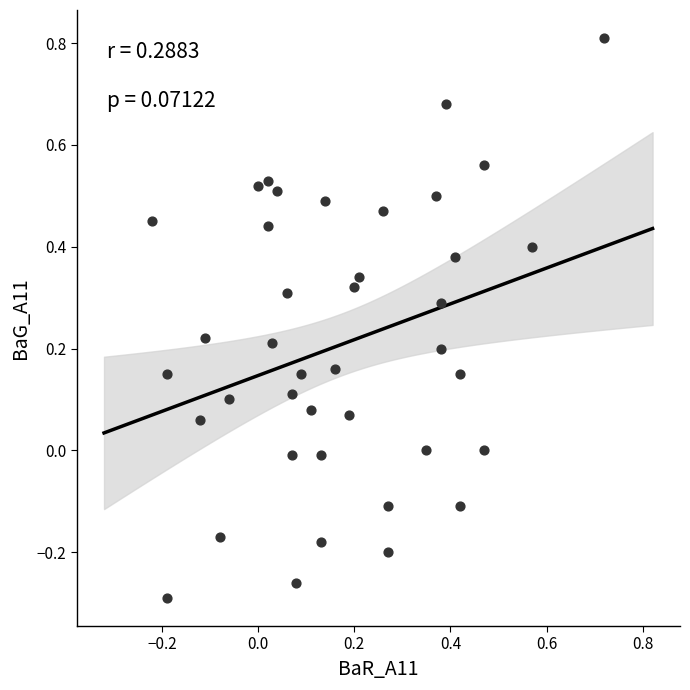

What is the range of X values (max minus min)?

0.9